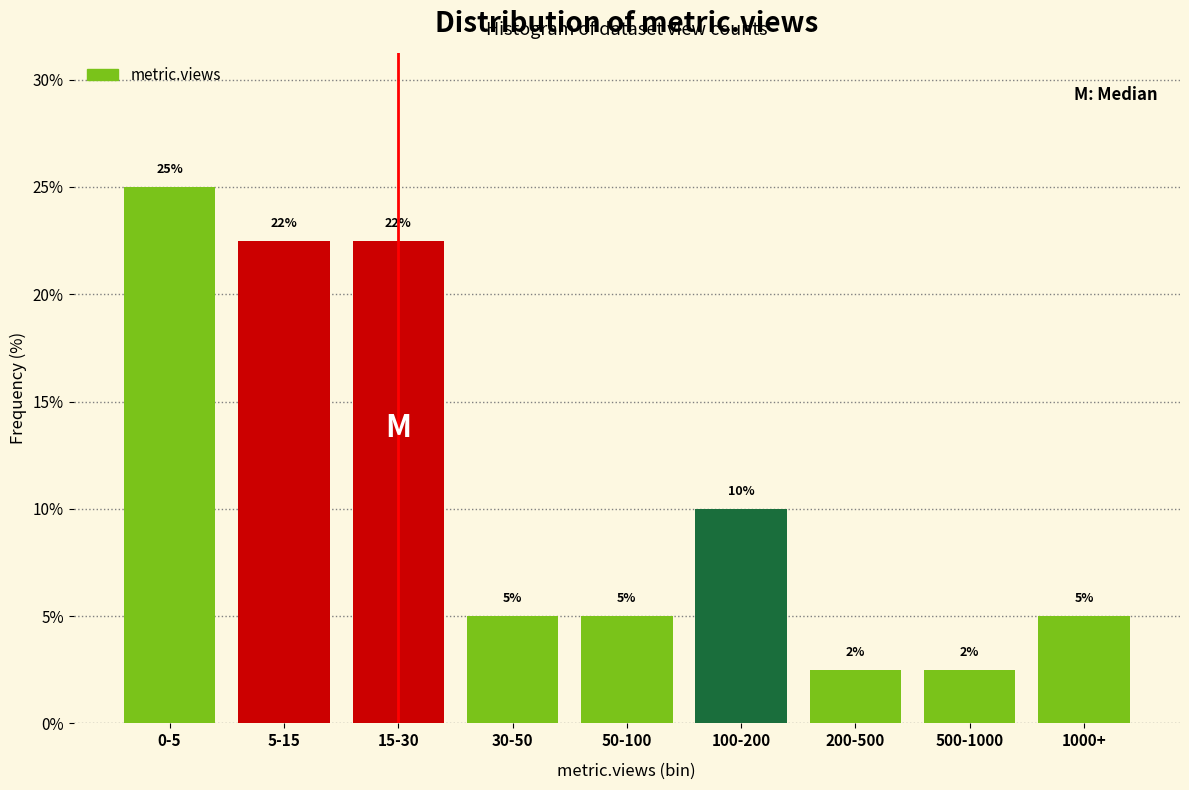

Between 30-50 and 200-500, which is larger?

30-50